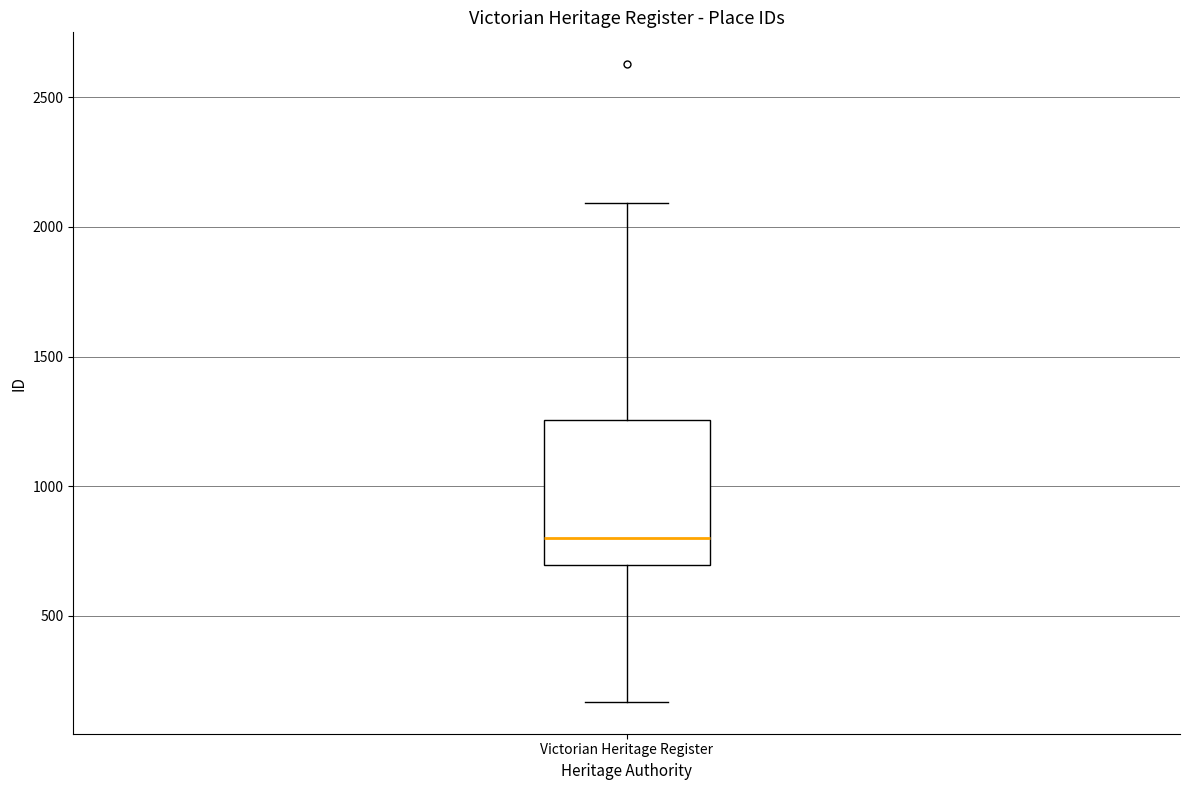

Read this box plot against the y-axis: the position of the median line, the range covered by the box, and the ends of both whiskers. The values are not printed on the chart, so give them approximately, as read against the axis.

median 800, box 700 to 1250, whiskers 150 to 2100